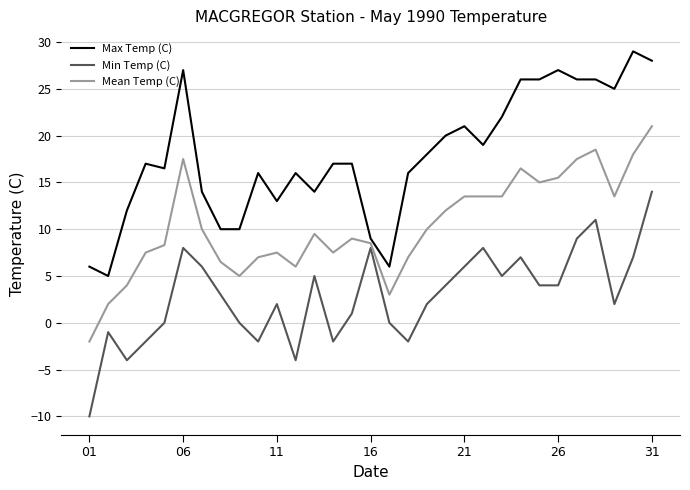

True or false: Min Temp (C) and Max Temp (C) cross at least once.

False